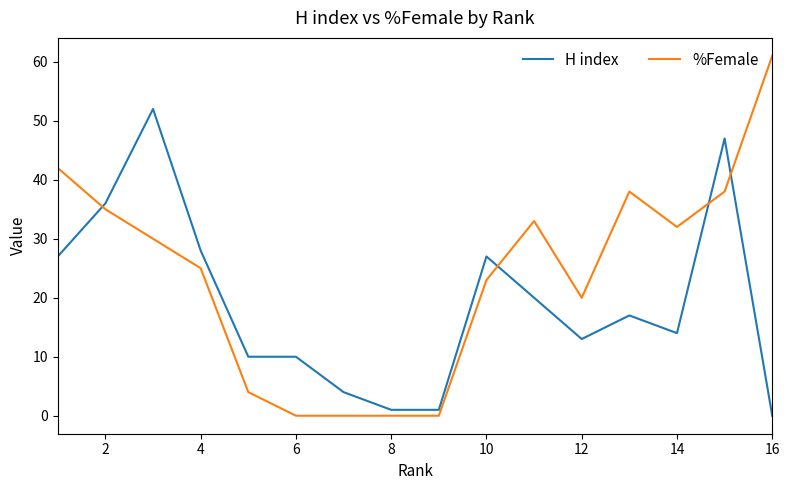

Rank the series by their average value, from highest to lowest.

%Female, H index